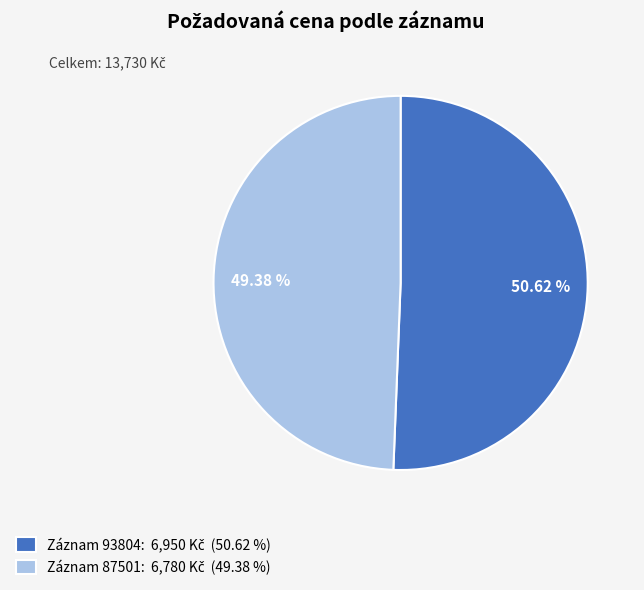

Is there a majority slice in this chart?

Yes